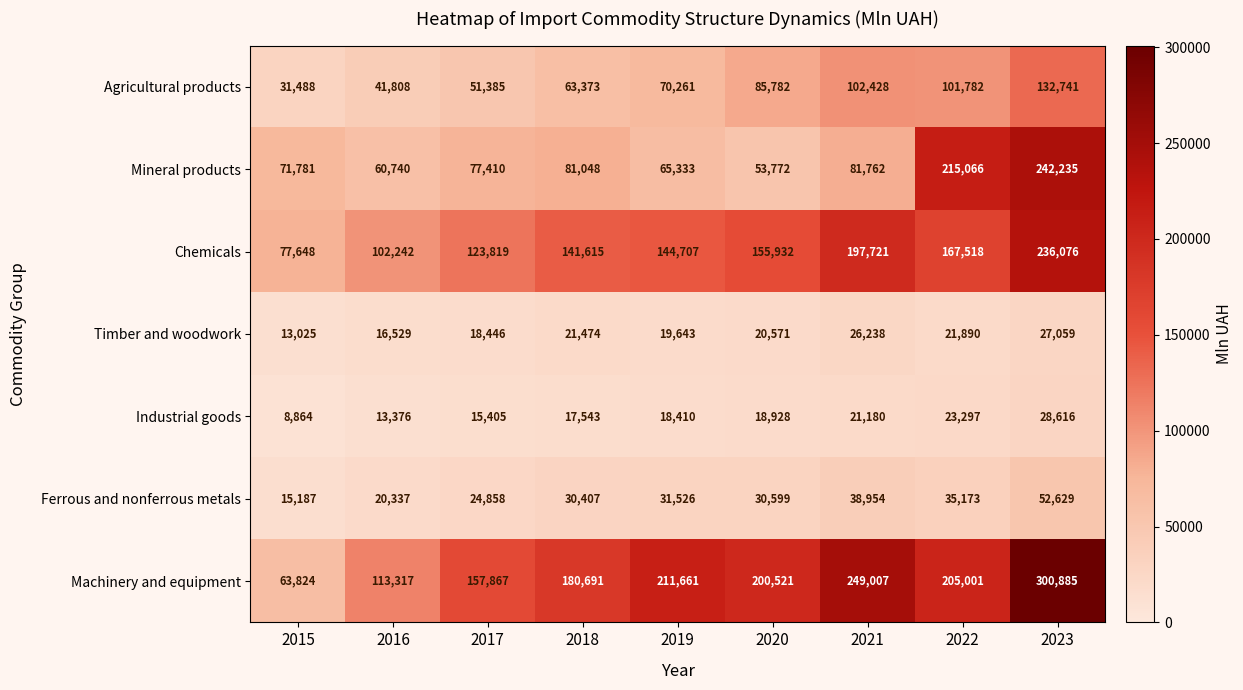

Count the number of categories in the chart.

9